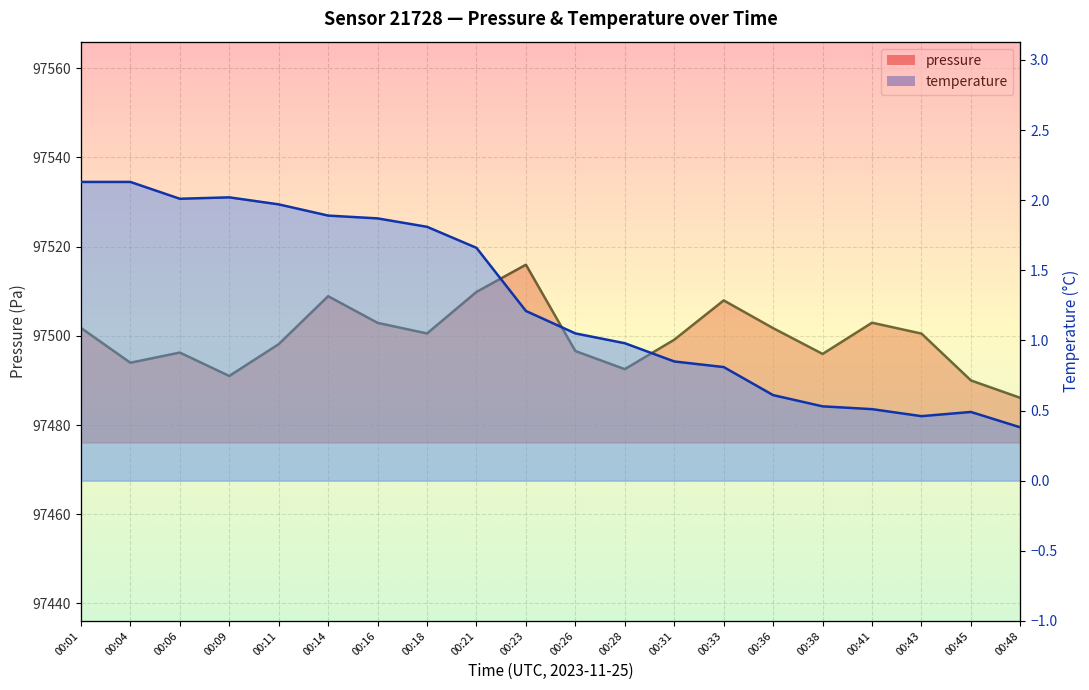

What is the approximate value of temperature at 00:01?

2.1